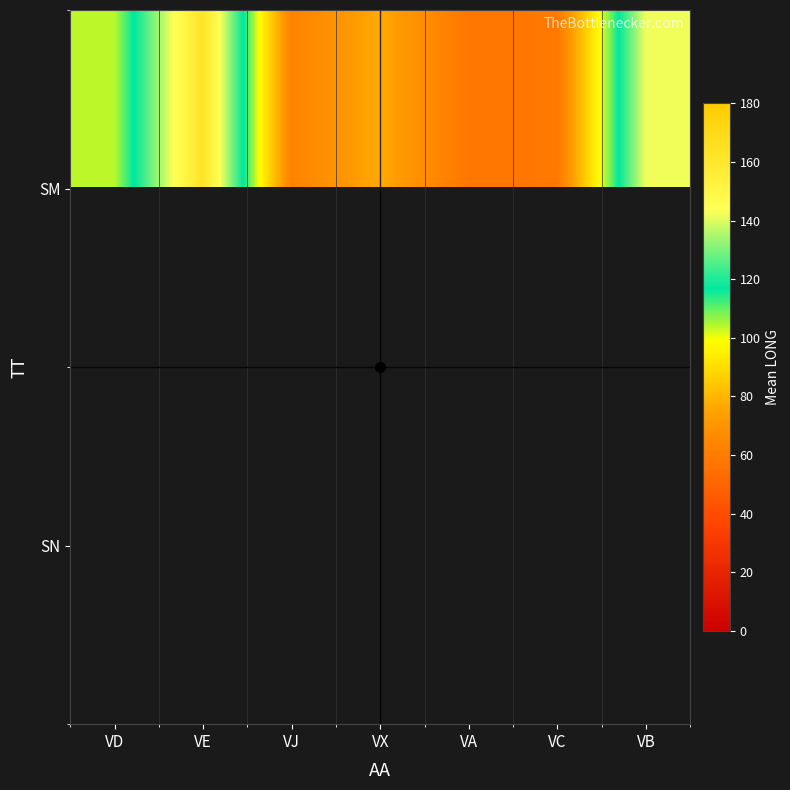

Rank the categories by SM value from highest to lowest.

VE, VB, VD, VX, VJ, VC, VA